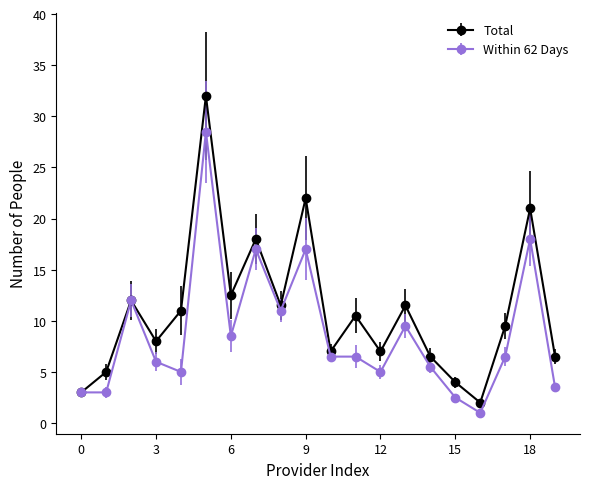

What is the highest value of the Within 62 Days series?

28.5